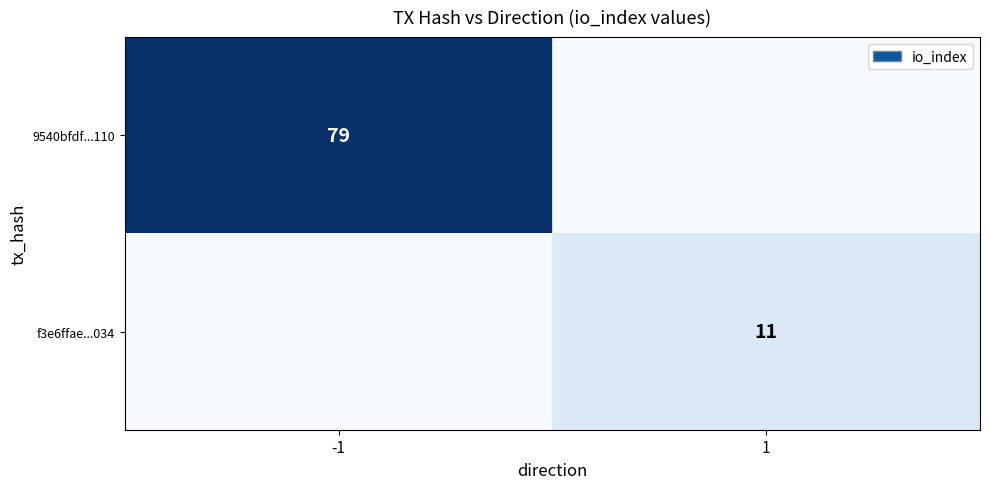

At which label does 9540bfdf...110 reach its peak?

-1